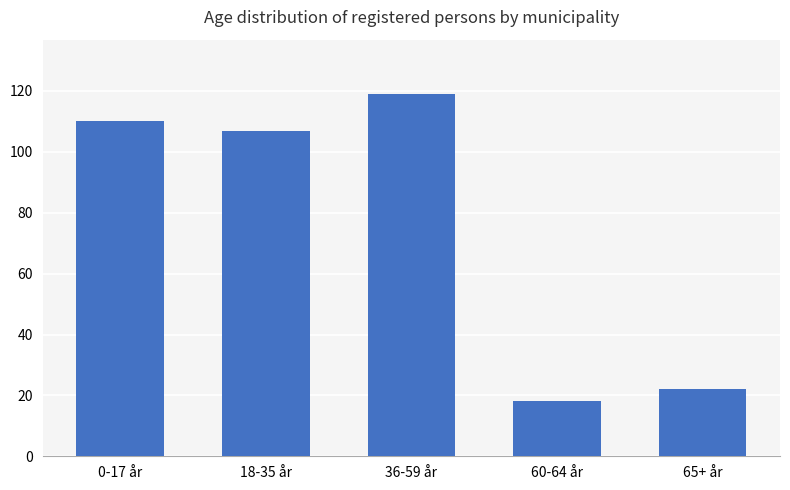

What is the sum of the values at 36-59 år and 65+ år?

141